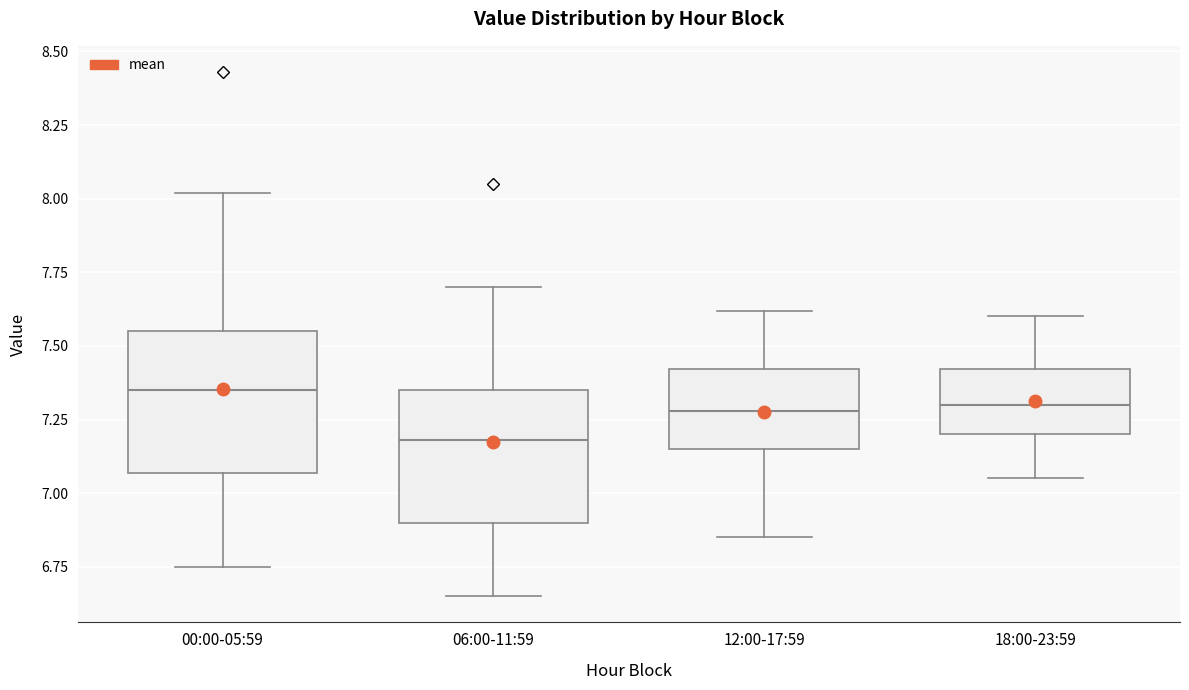

Reading left to right, transcribe this box plot: for each box, give where its median line is, the range the box spans, and where its two whiskers end, as read against the y-axis. The values are not printed on the chart, so give them approximately, as read against the axis.

00:00-05:59: median 7.35, box 7.05 to 7.55, whiskers 6.75 to 8.00
06:00-11:59: median 7.20, box 6.90 to 7.35, whiskers 6.65 to 7.70
12:00-17:59: median 7.30, box 7.15 to 7.40, whiskers 6.85 to 7.60
18:00-23:59: median 7.30, box 7.20 to 7.40, whiskers 7.05 to 7.60